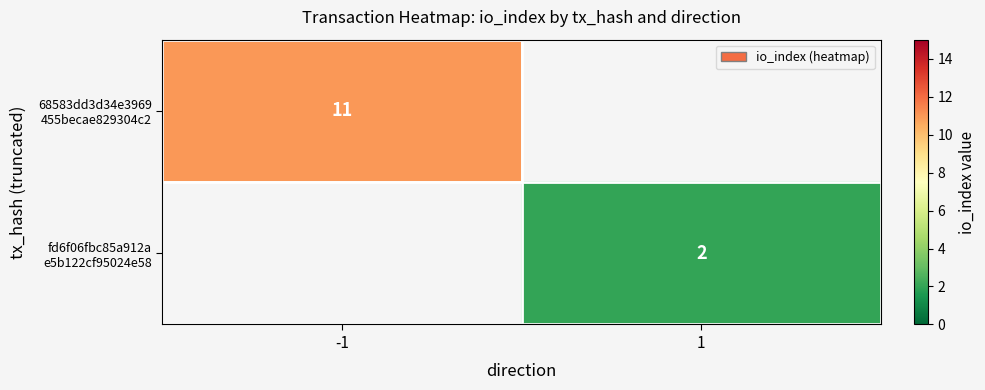

How many values in 68583dd3d34e3969 455becae829304c2 are above zero?

1